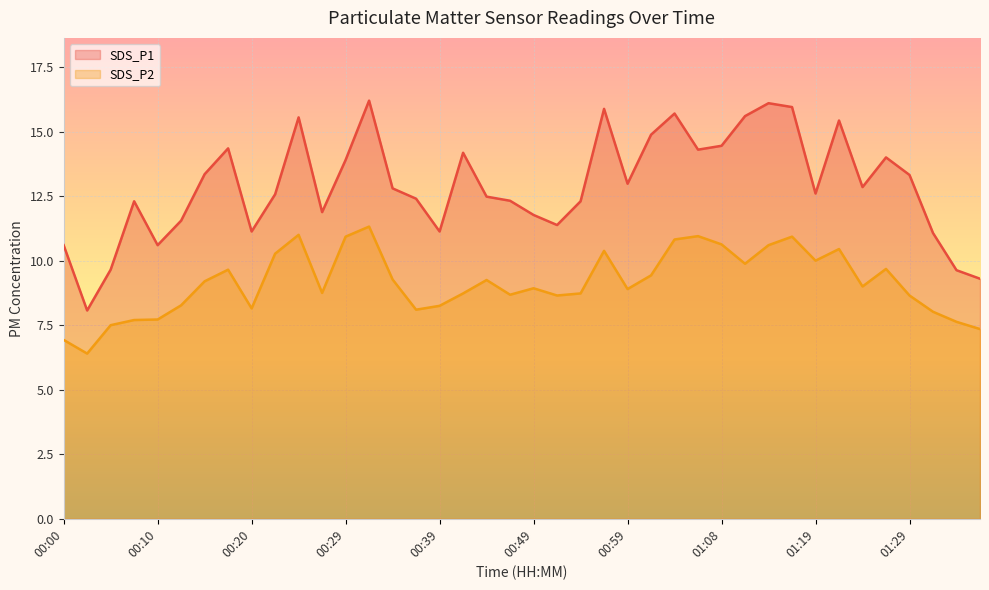

Rank the categories by SDS_P2 value from highest to lowest.

00:32, 00:25, 01:06, 00:29, 01:16, 01:04, 01:08, 01:13, 01:21, 00:56, 00:22, 01:19, 01:11, 01:27, 00:17, 01:01, 00:34, 00:44, 00:15, 01:24, 00:49, 00:59, 00:27, 00:41, 00:54, 00:46, 00:51, 01:29, 00:12, 00:39, 00:20, 00:37, 01:32, 00:10, 00:08, 01:34, 00:05, 01:37, 00:00, 00:03